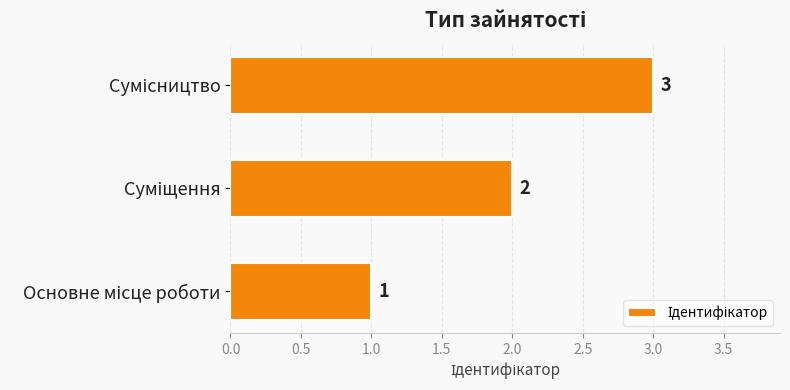

How many values are between 1 and 3?

3